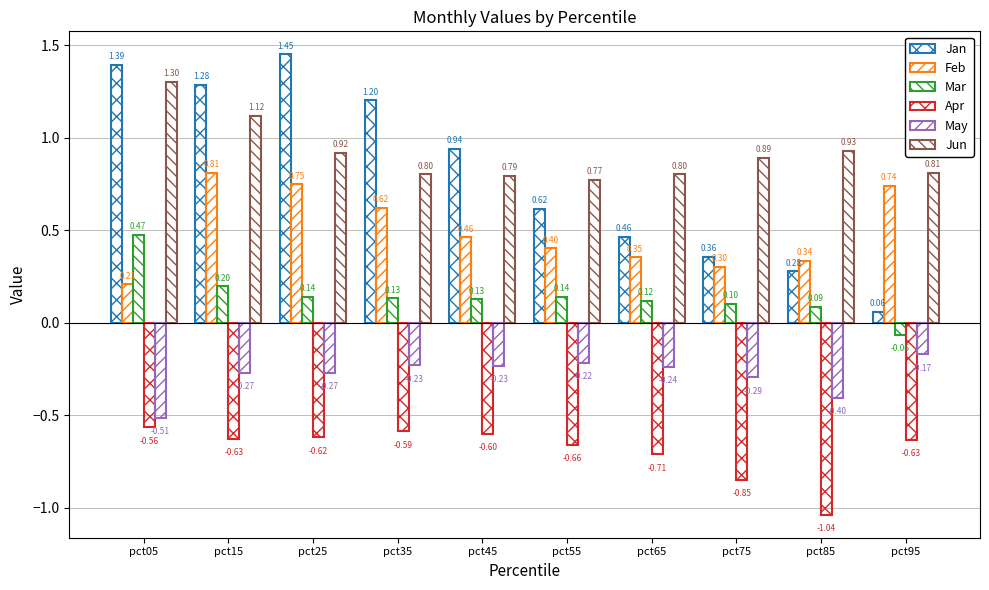

Does the chart contain stacked bars?

No